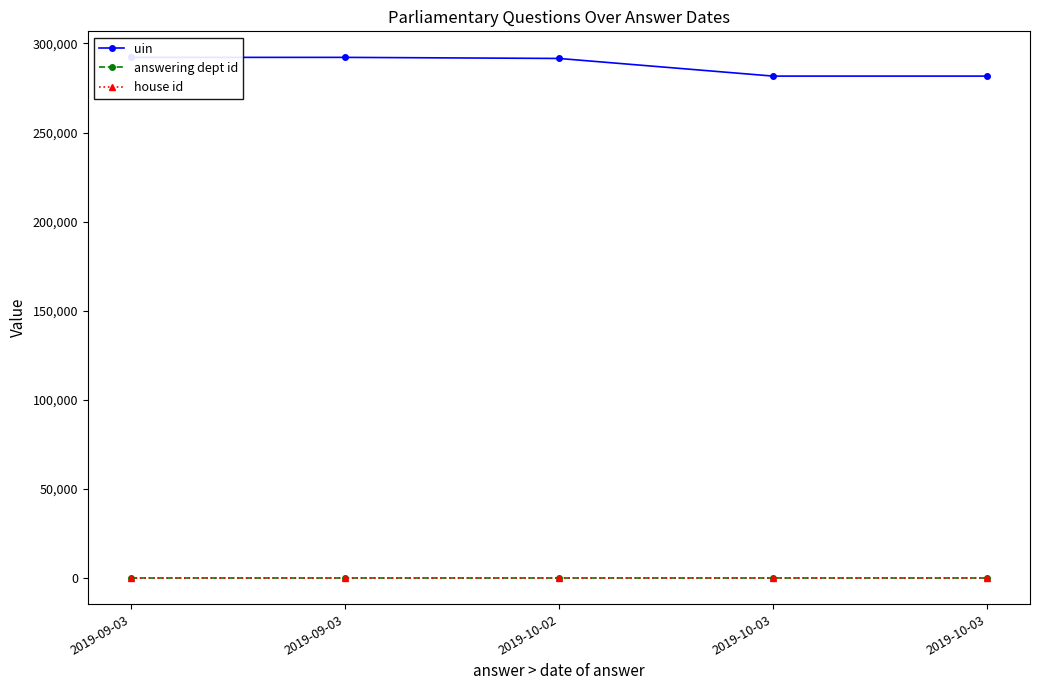

How many lines are shown in the chart?

3